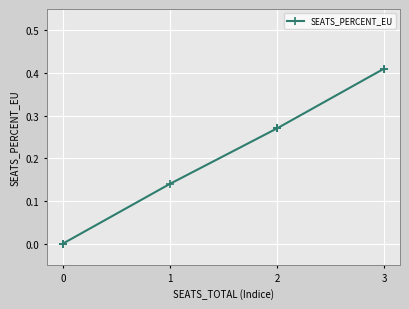

The chart shows a value of 0.1 at 3. True or false?

False